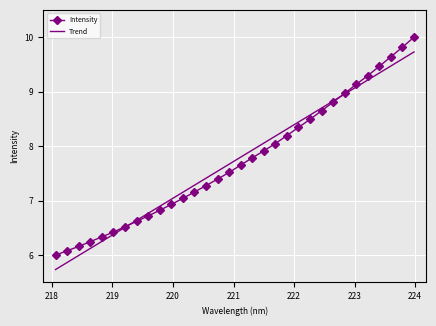

How many intersections are there between Trend and Intensity?

2